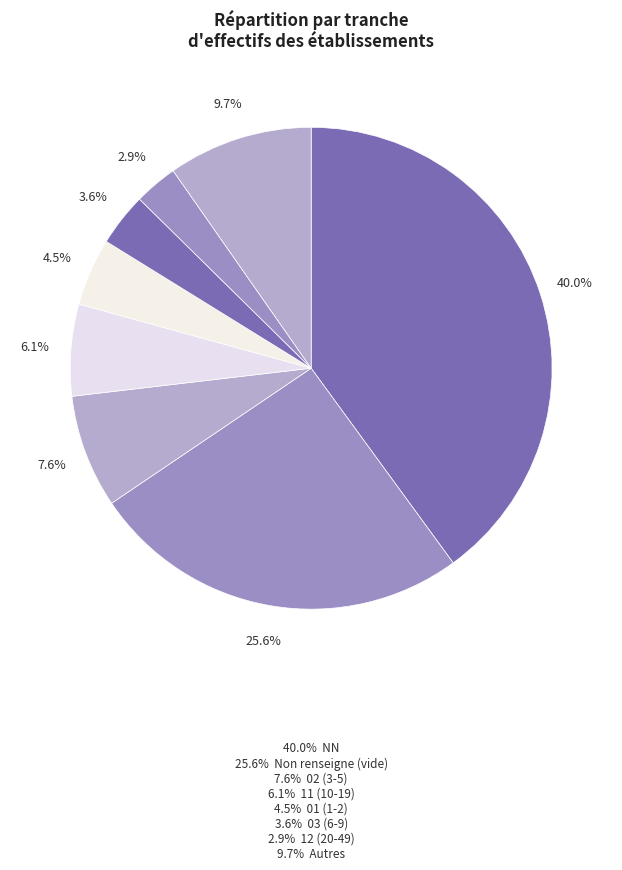

How many slices are in this pie chart?

8